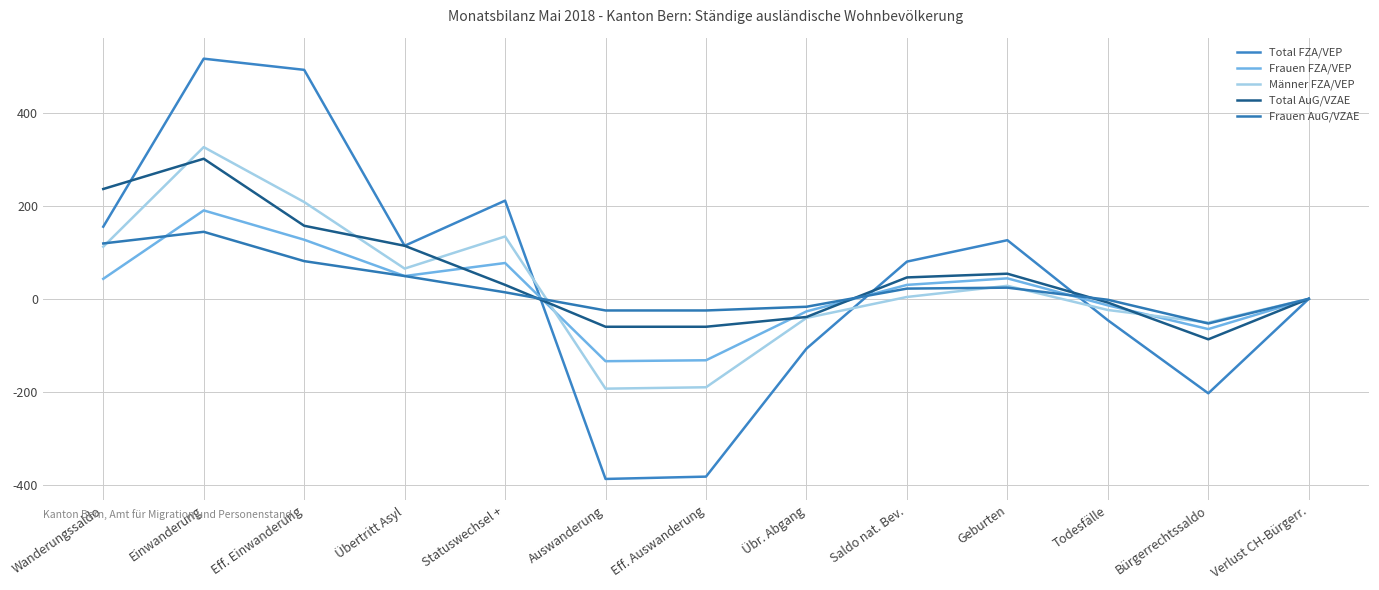

At which category is the sum across all series the highest?

Einwanderung